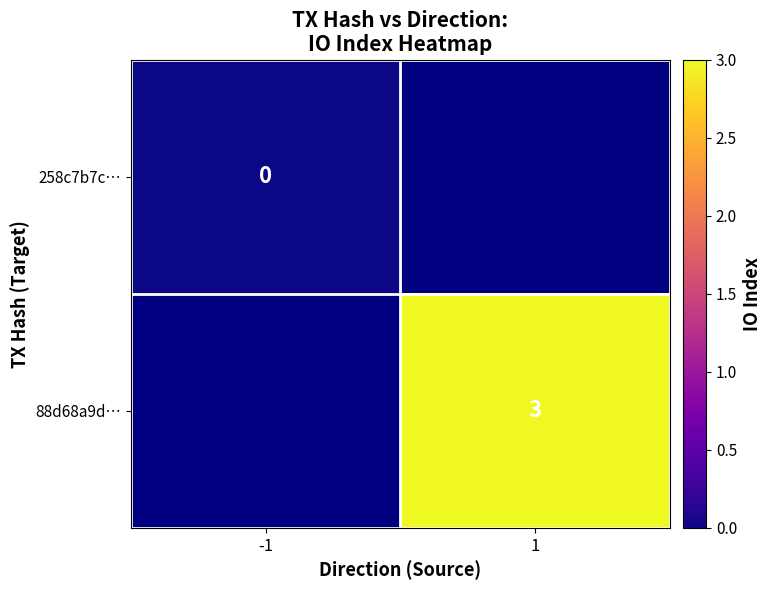

True or false: 88d68a9d… has a value of 2 at 1.

False